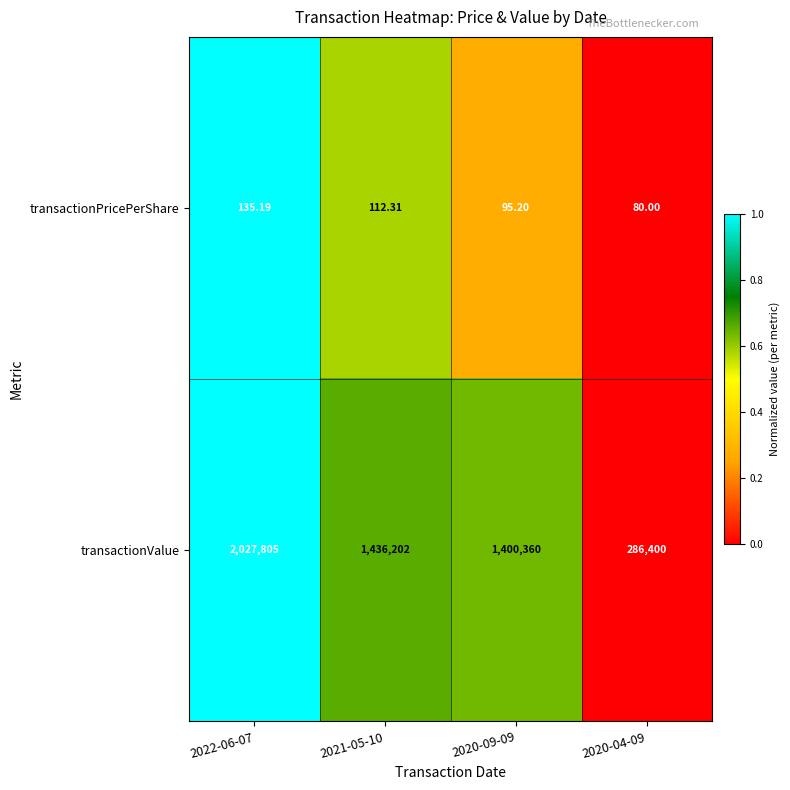

Between 2021-05-10 and 2020-04-09, which series saw the biggest shift?

transactionValue